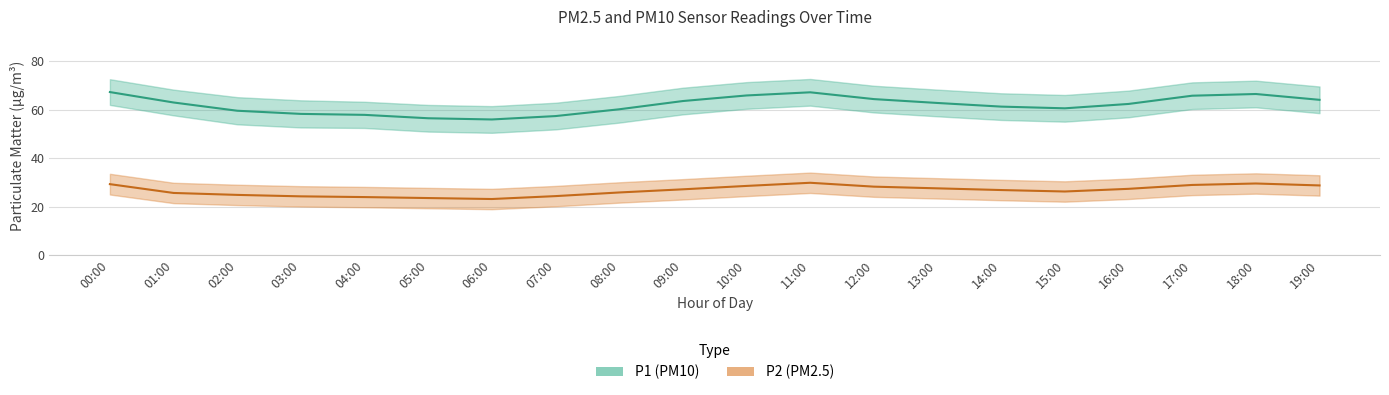

True or false: P2 and P1_lower cross at least once.

False